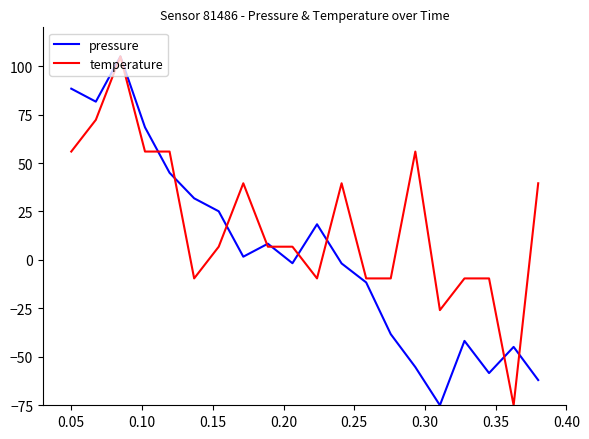

Rank the series by their average value, from highest to lowest.

temperature, pressure